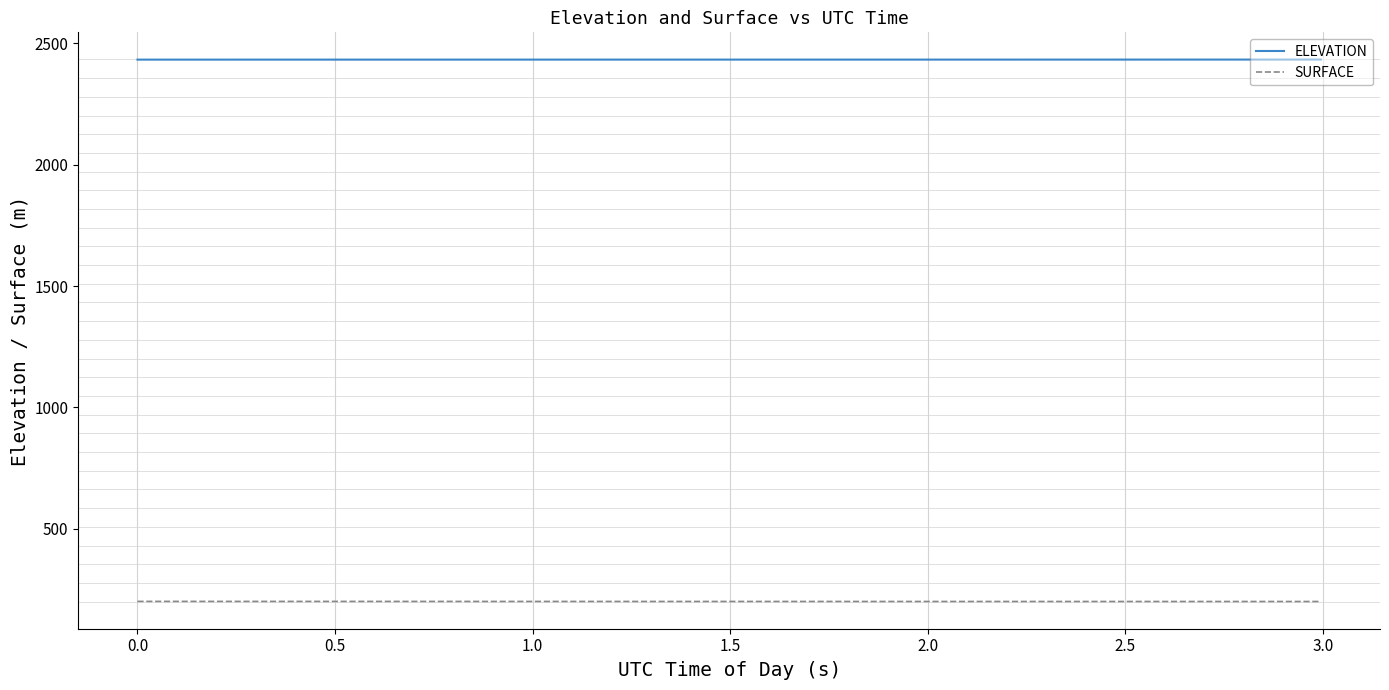

At how many categories does at least one series exceed 1480?

40